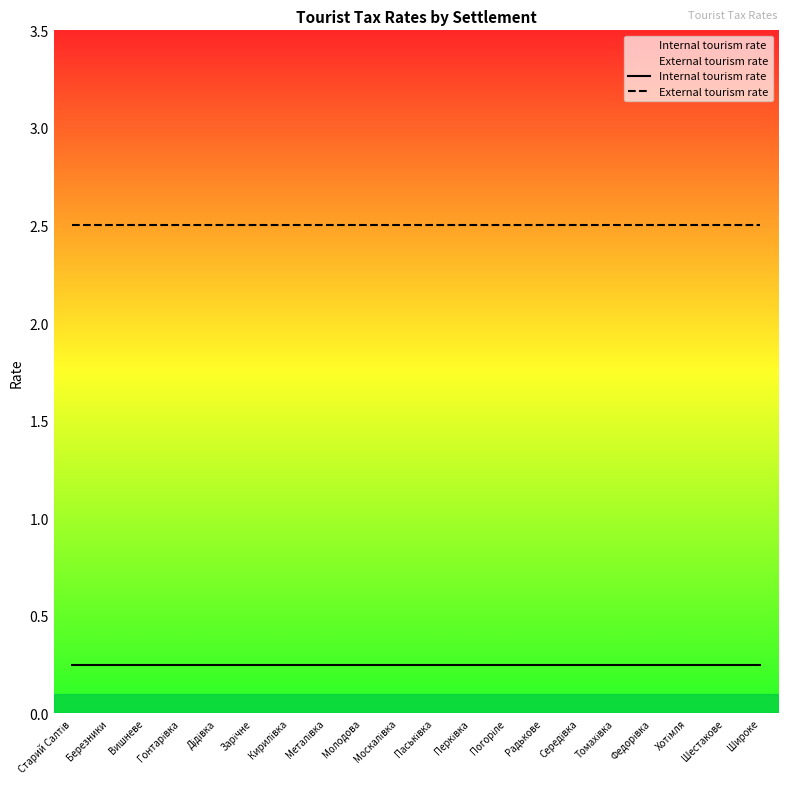

What is the approximate value of External tourism rate at Радькове?

2.5